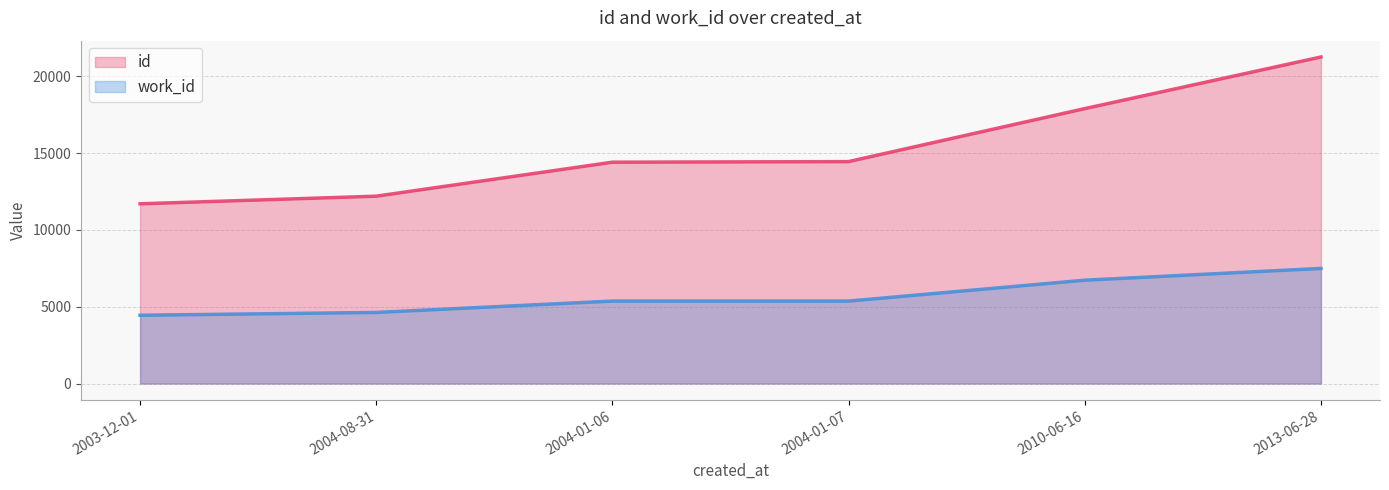

Between 2004-01-06 and 2010-06-16, which series saw the biggest shift?

id